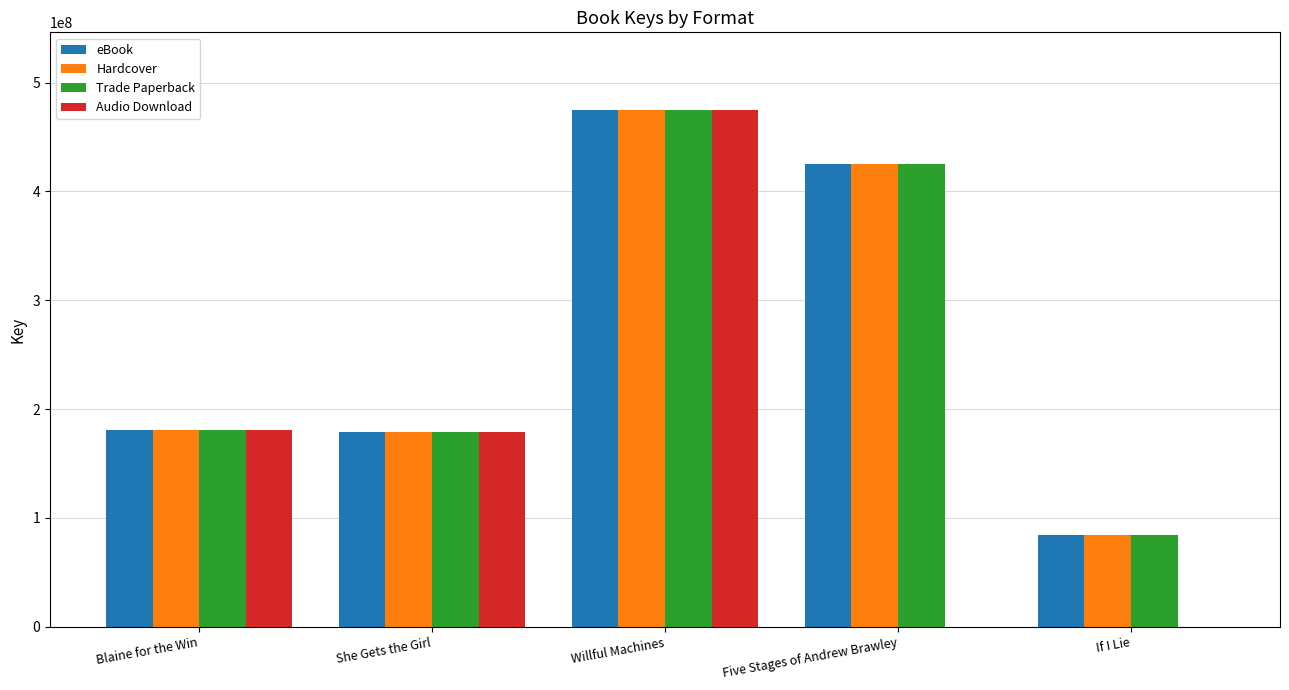

How many groups of bars are there?

5